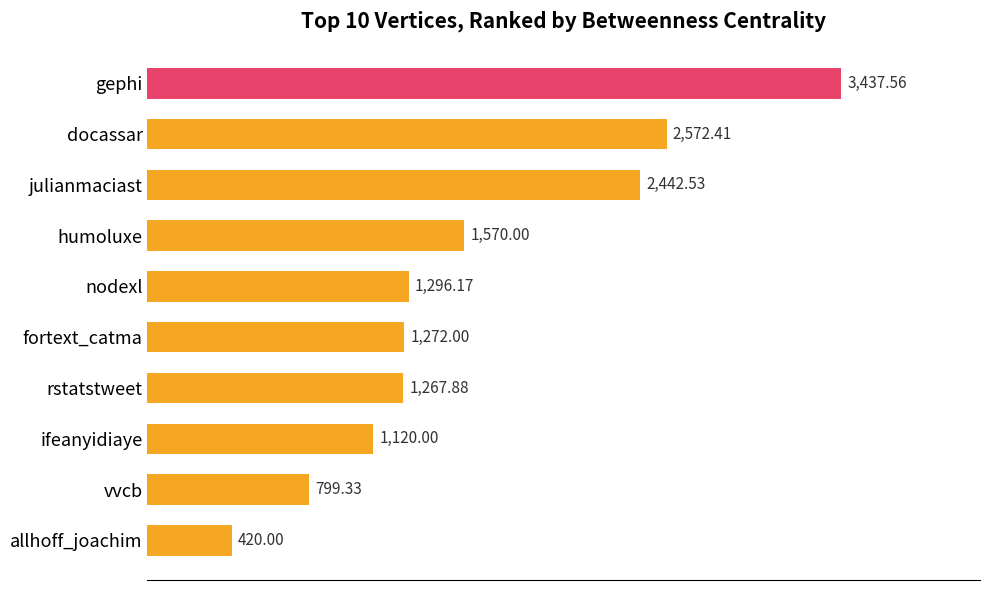

Between nodexl and julianmaciast, which is larger?

julianmaciast